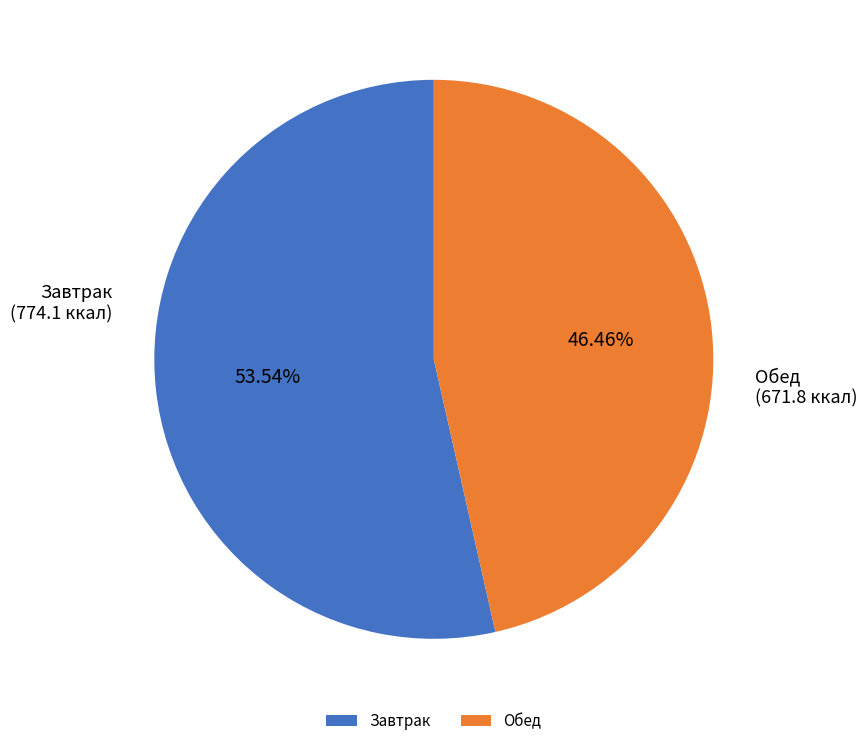

What is the largest slice in the pie chart?

Завтрак